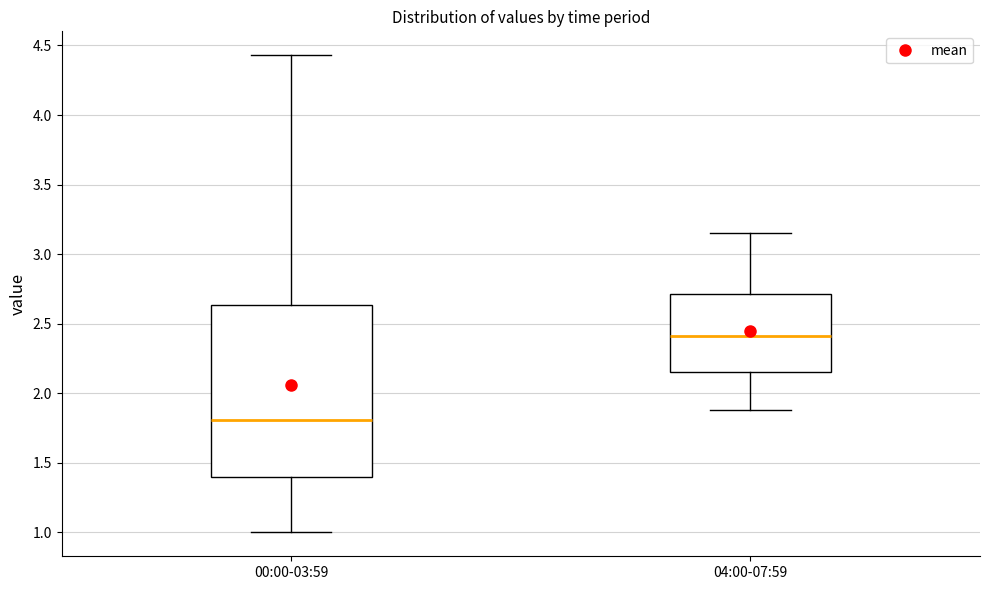

Reading left to right, transcribe this box plot: for each box, give where its median line is, the range the box spans, and where its two whiskers end, as read against the y-axis. The values are not printed on the chart, so give them approximately, as read against the axis.

00:00-03:59: median 1.80, box 1.40 to 2.65, whiskers 1.00 to 4.45
04:00-07:59: median 2.40, box 2.15 to 2.70, whiskers 1.90 to 3.15